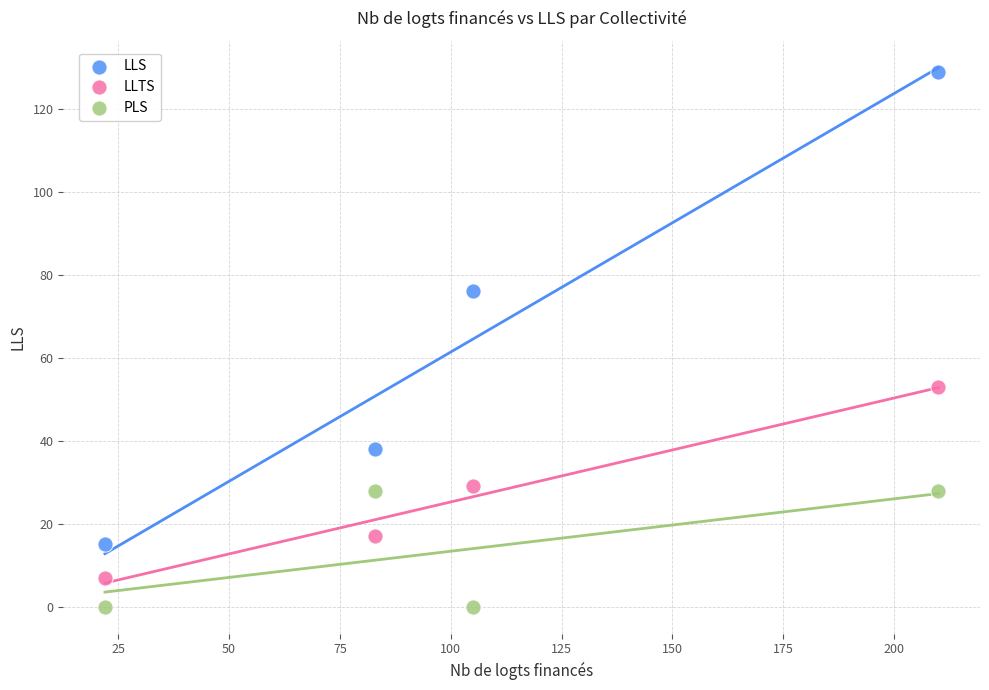

In the LLS series, what Y value is closest to 72?

76